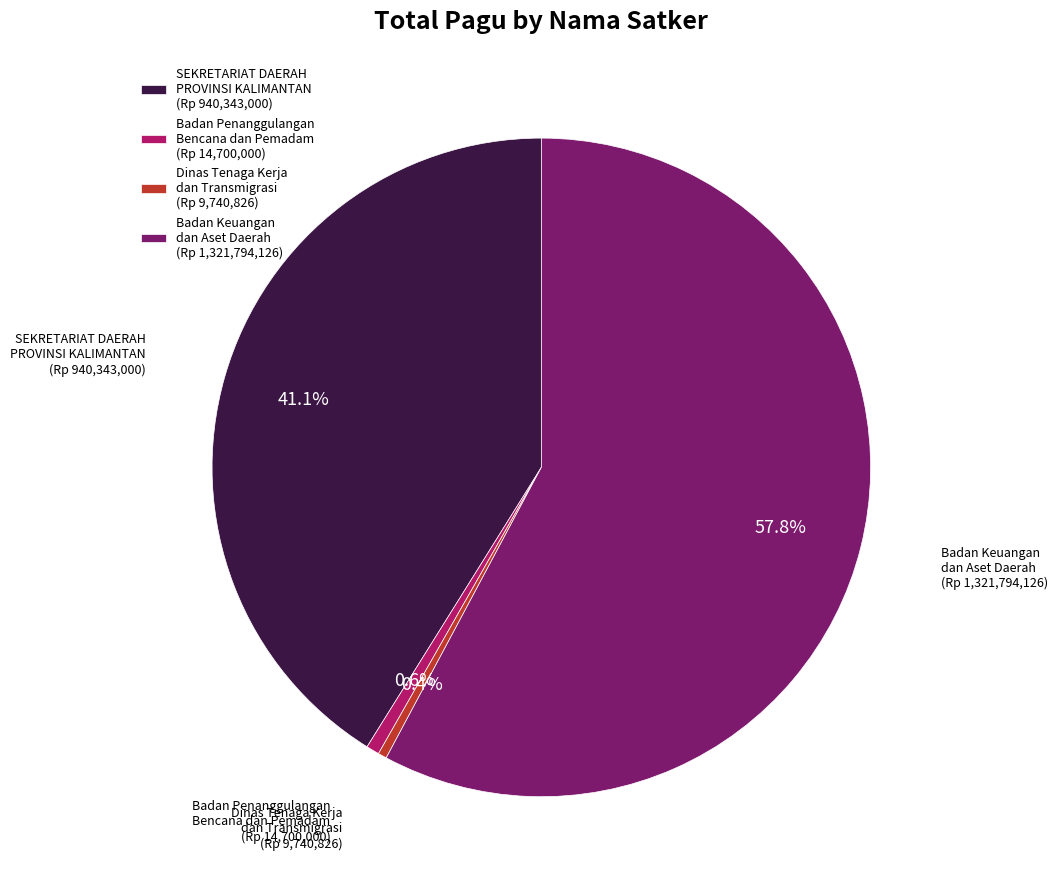

Is there a majority slice in this chart?

Yes